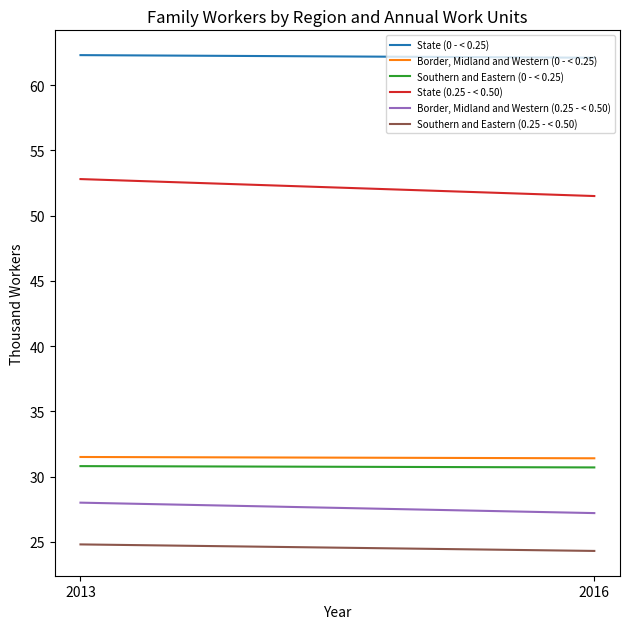

What is the lowest value of the Border, Midland and Western (0 - < 0.25) series?

31.4